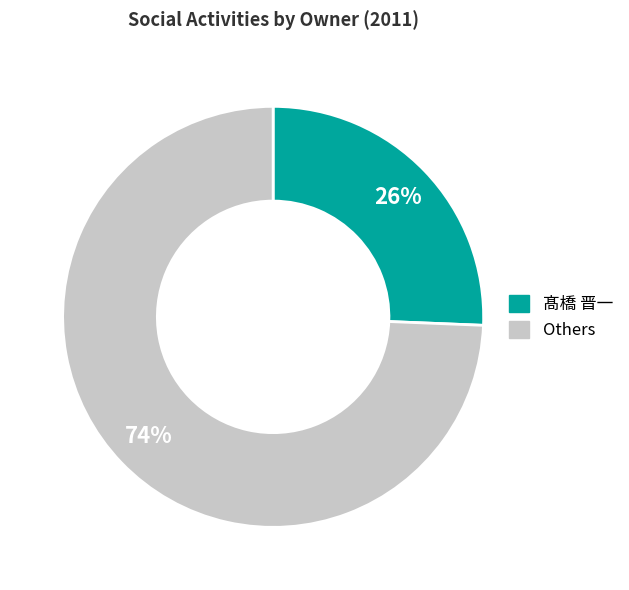

Does any single category account for the majority?

Yes